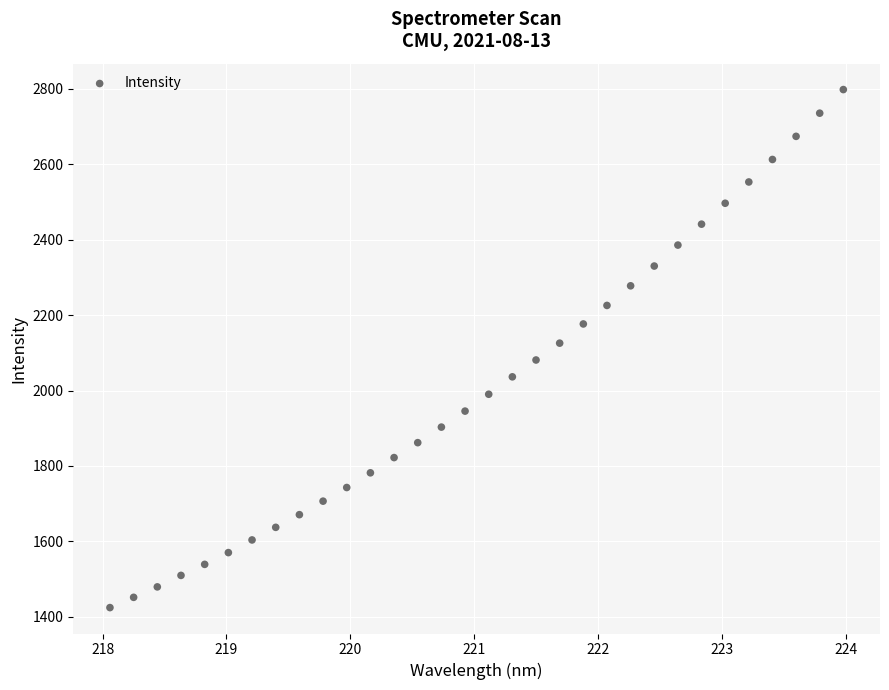

What is the range of Y values (max minus min)?

1373.5